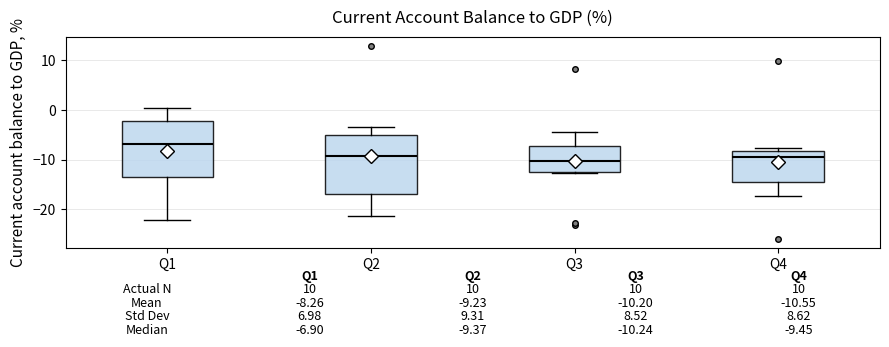

Which box has the highest median line?

Q1